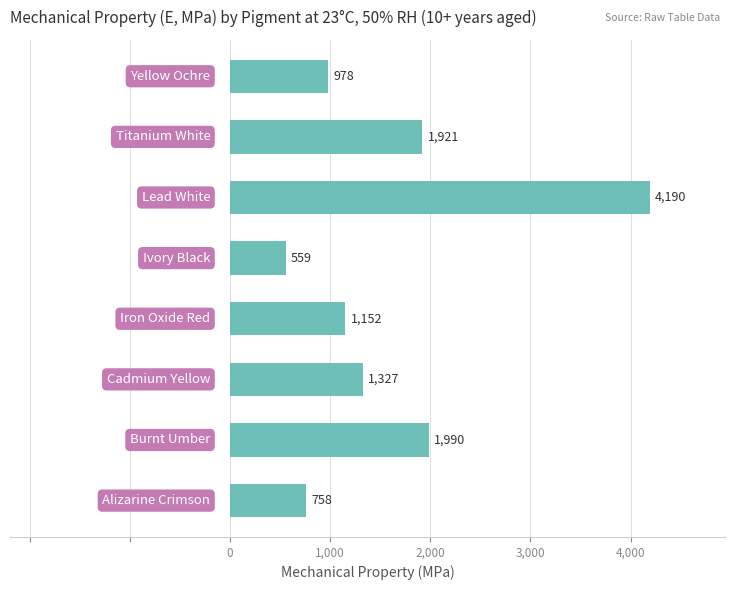

What is the difference between the maximum and minimum values?

3631